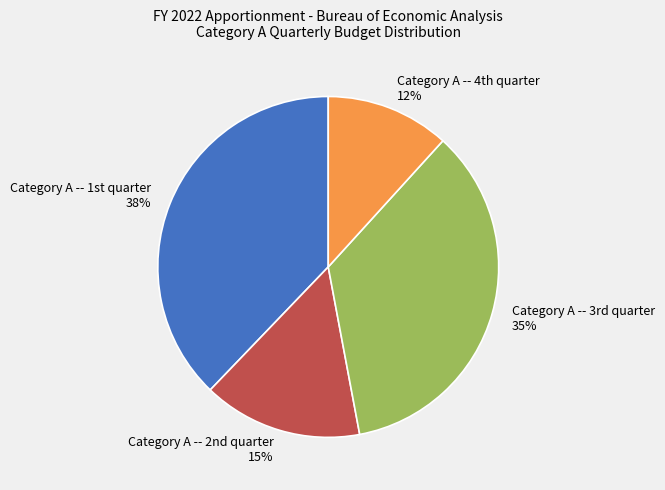

How many segments does this pie chart have?

4